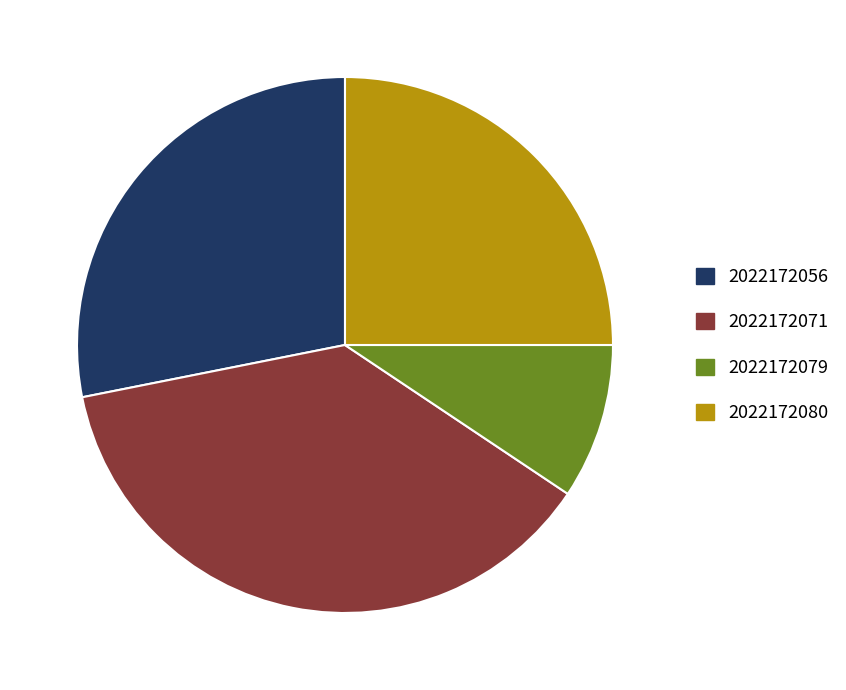

How many slices are in this pie chart?

4